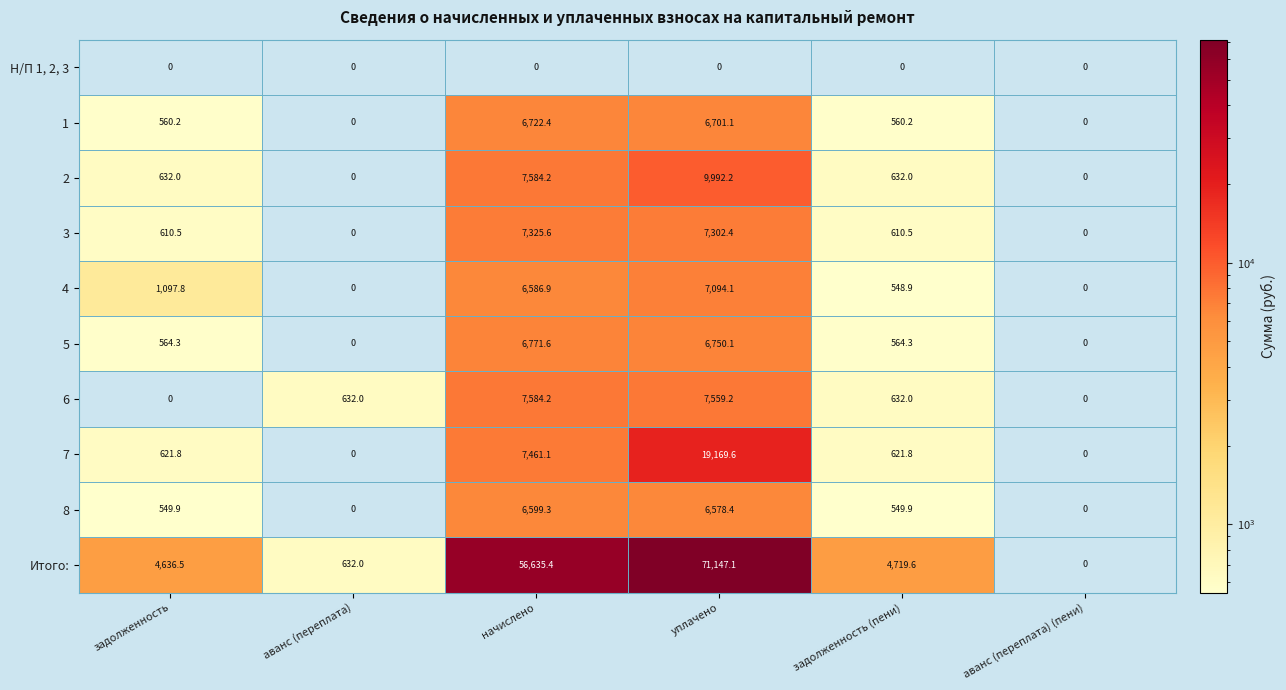

Which series has the largest total across all categories?

Итого: